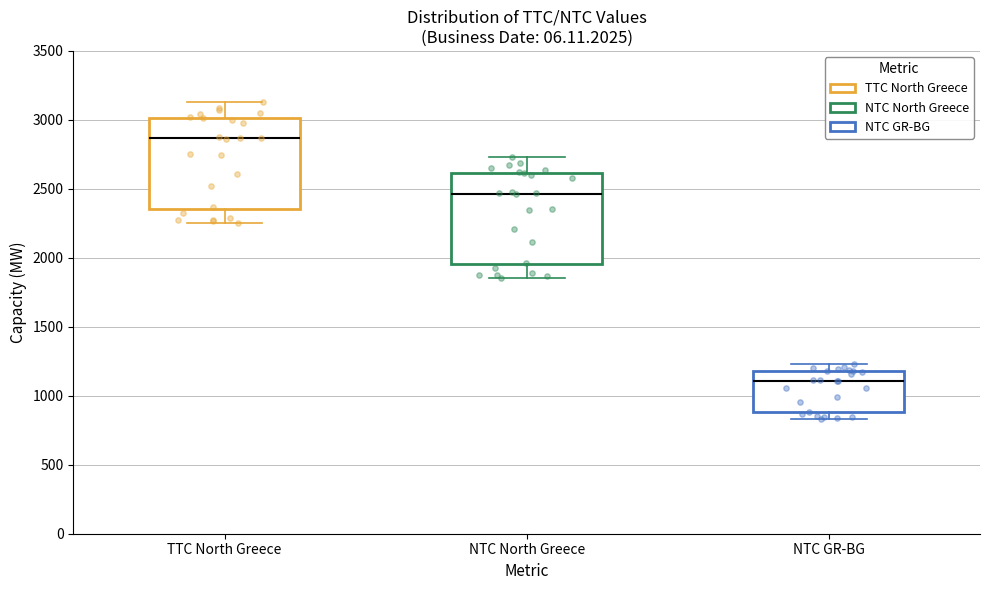

Where is the upper edge of the box for NTC GR-BG on the y-axis? The values are not printed on the chart, so give them approximately, as read against the axis.

1200